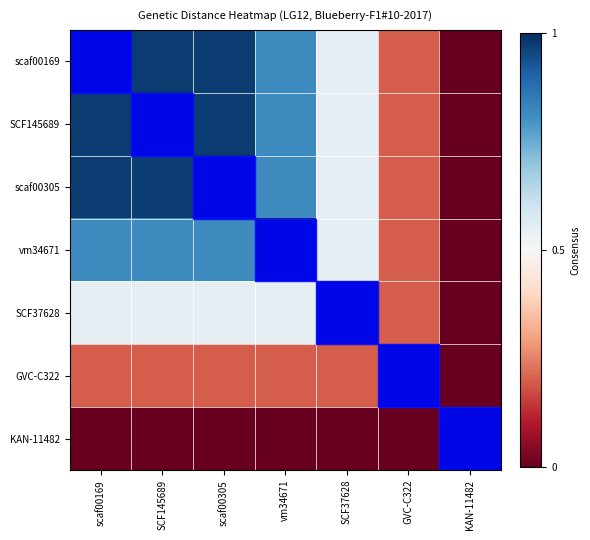

Reading right to left, what are all the values shown in this chart?

scaf00169: KAN-11482=0.0	GVC-C322=0.2	SCF37628=0.5	vm34671=0.8	scaf00305=1.0	SCF145689=1.0	scaf00169=1.0
SCF145689: KAN-11482=0.0	GVC-C322=0.2	SCF37628=0.5	vm34671=0.8	scaf00305=1.0	SCF145689=1.0	scaf00169=1.0
scaf00305: KAN-11482=0.0	GVC-C322=0.2	SCF37628=0.5	vm34671=0.8	scaf00305=1.0	SCF145689=1.0	scaf00169=1.0
vm34671: KAN-11482=0.0	GVC-C322=0.2	SCF37628=0.5	vm34671=1.0	scaf00305=0.8	SCF145689=0.8	scaf00169=0.8
SCF37628: KAN-11482=0.0	GVC-C322=0.2	SCF37628=1.0	vm34671=0.5	scaf00305=0.5	SCF145689=0.5	scaf00169=0.5
GVC-C322: KAN-11482=0.0	GVC-C322=1.0	SCF37628=0.2	vm34671=0.2	scaf00305=0.2	SCF145689=0.2	scaf00169=0.2
KAN-11482: KAN-11482=1.0	GVC-C322=0.0	SCF37628=0.0	vm34671=0.0	scaf00305=0.0	SCF145689=0.0	scaf00169=0.0